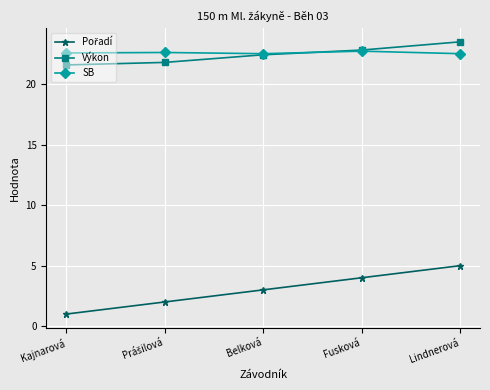

What is the minimum value shown in the chart?

1.0